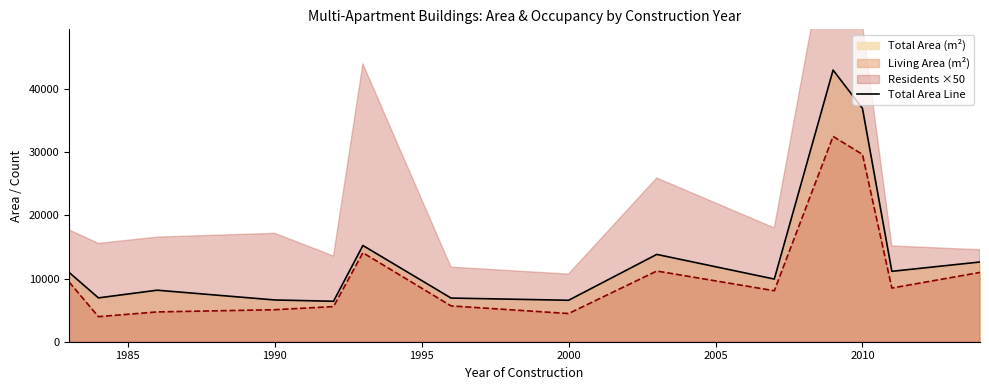

What is the lowest value of the Living Area (m²) series?

3966.2